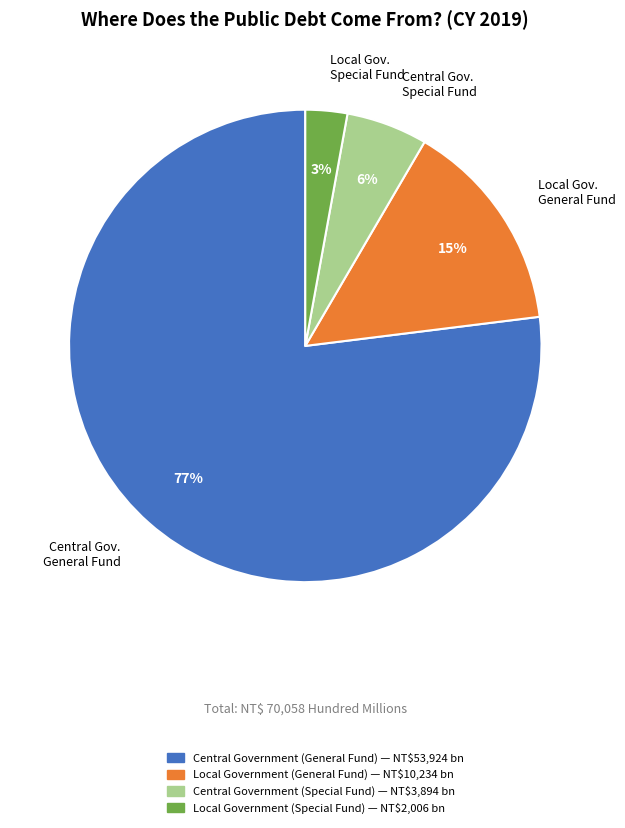

Which slice represents more than half of the pie?

Central Government (General Fund) — NT$53,924 bn